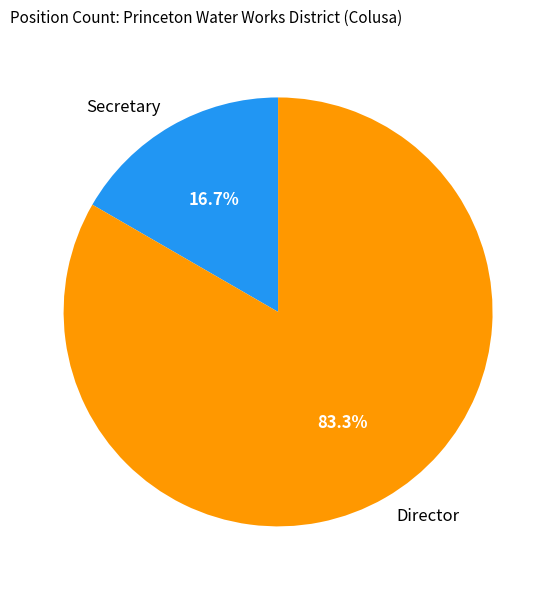

Which slice represents more than half of the pie?

Director